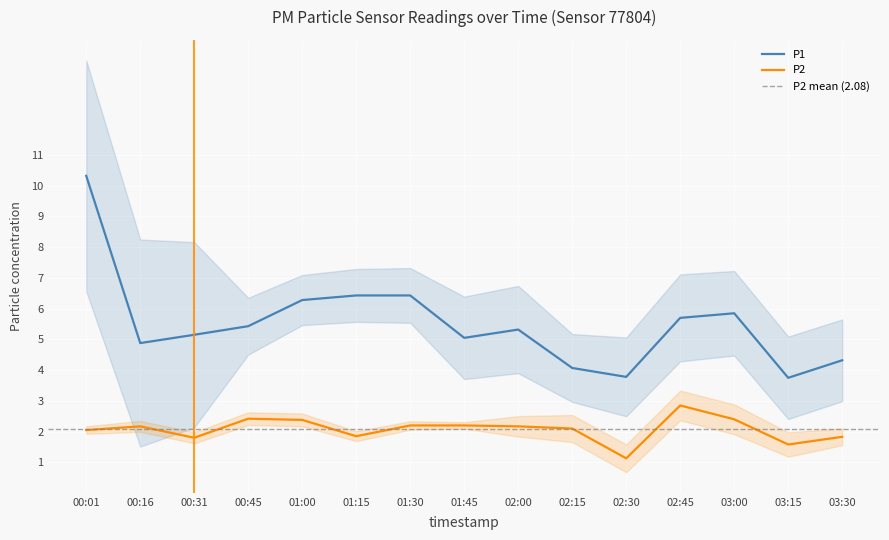

What is the lowest value of the P1 series?

3.8